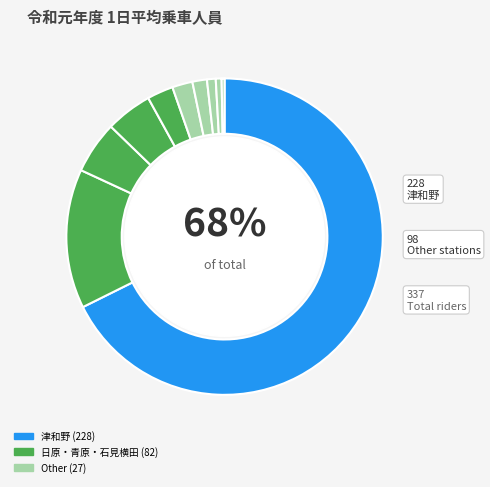

How many segments does this pie chart have?

10